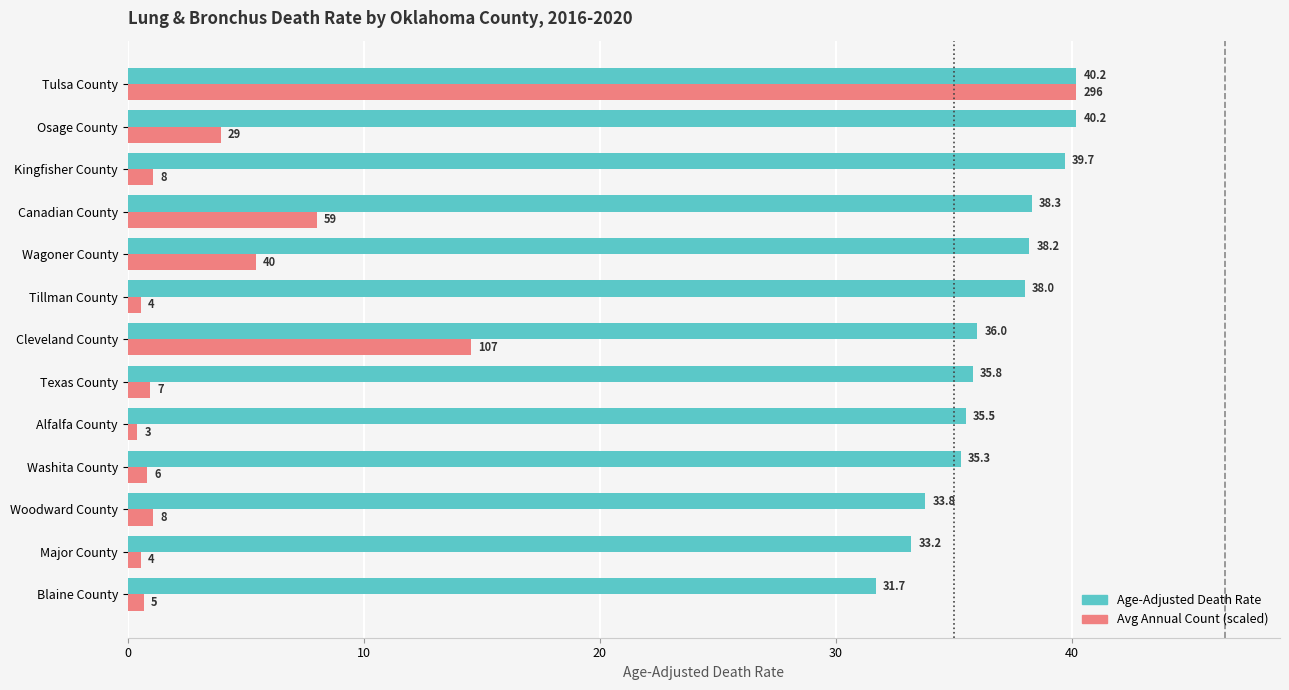

At how many categories does at least one series exceed 19?

13